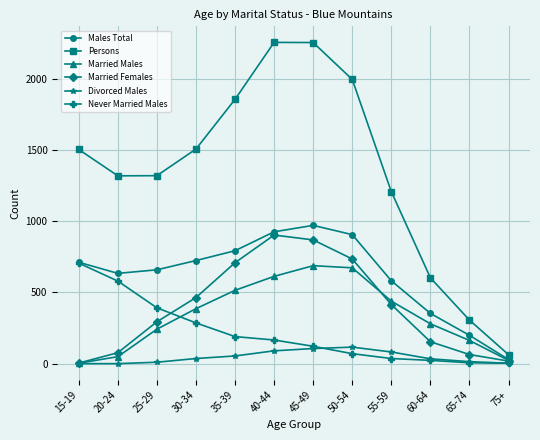

True or false: Never Married Males and Persons cross at least once.

False